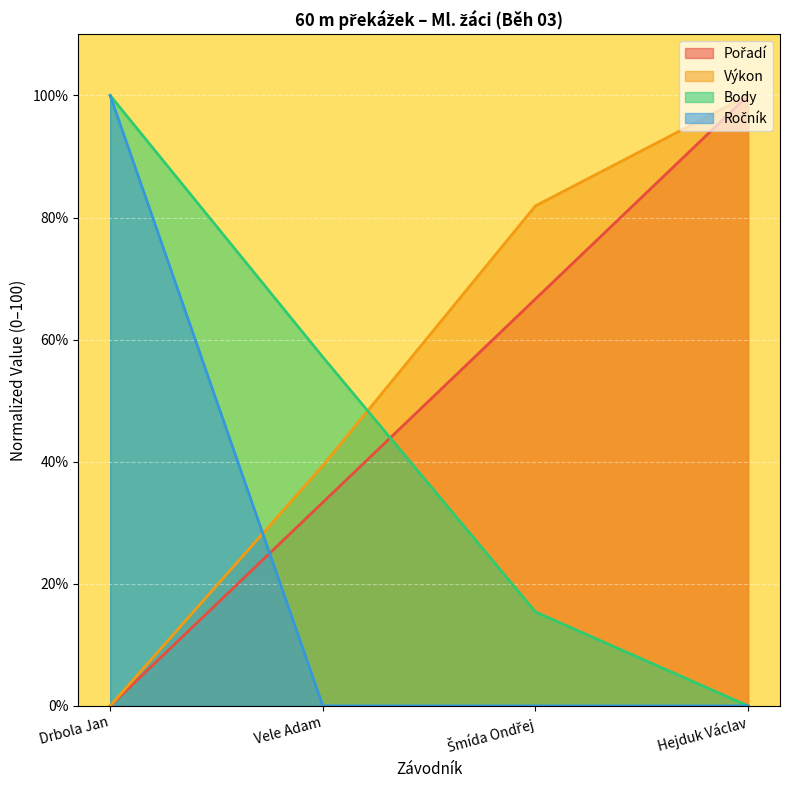

What is the difference between the maximum and minimum values in the Výkon series?

100.0